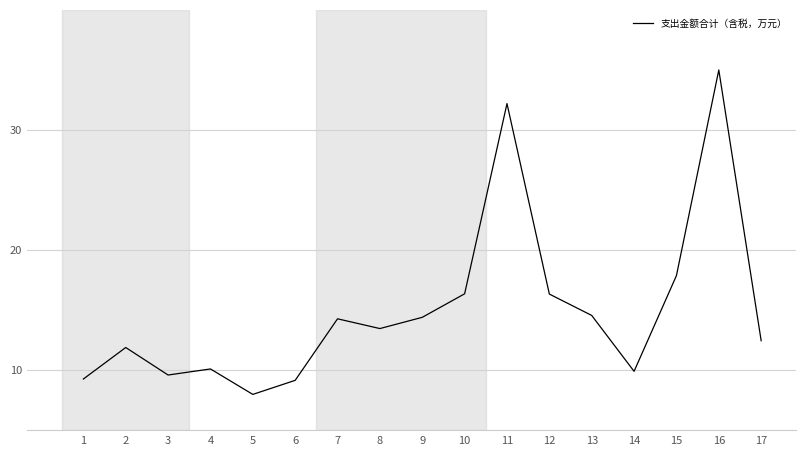

What is the change in value from 12 to 15?

+1.5